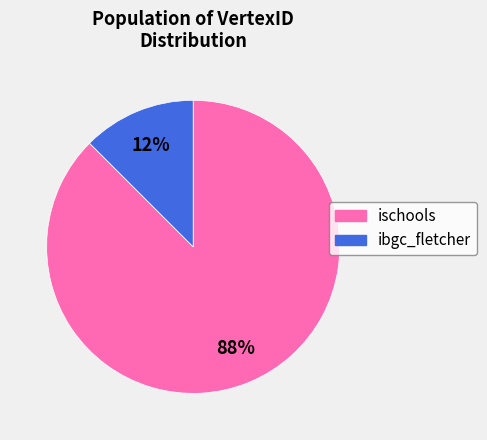

To the nearest percent, what is the average slice percentage?

50%